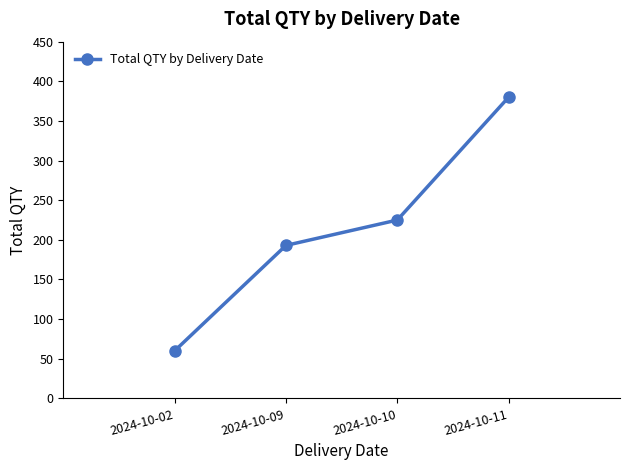

What is the change in value from 2024-10-10 to 2024-10-11?

+155